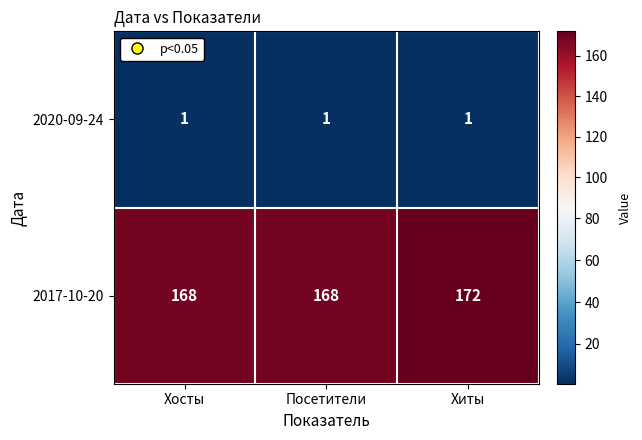

The 2017-10-20 series shows 168 at Посетители. True or false?

True